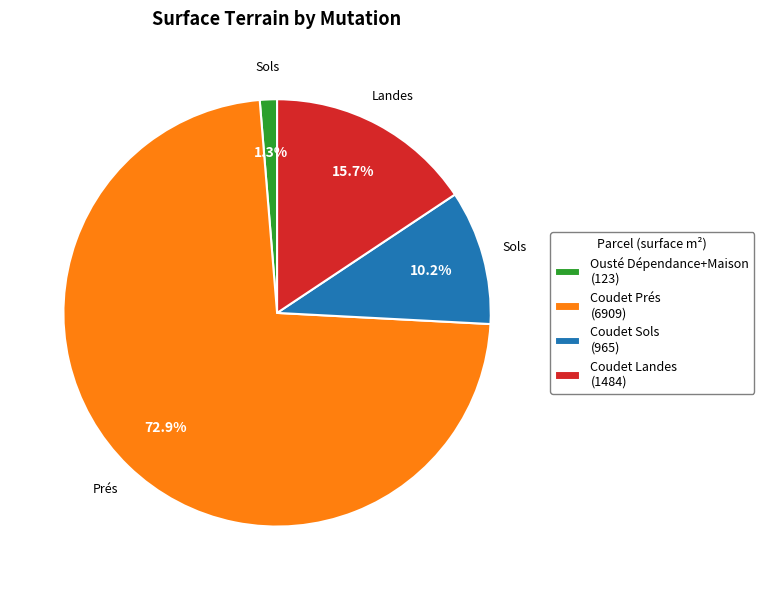

Which category has the biggest portion of the pie?

Coudet Prés (6909)